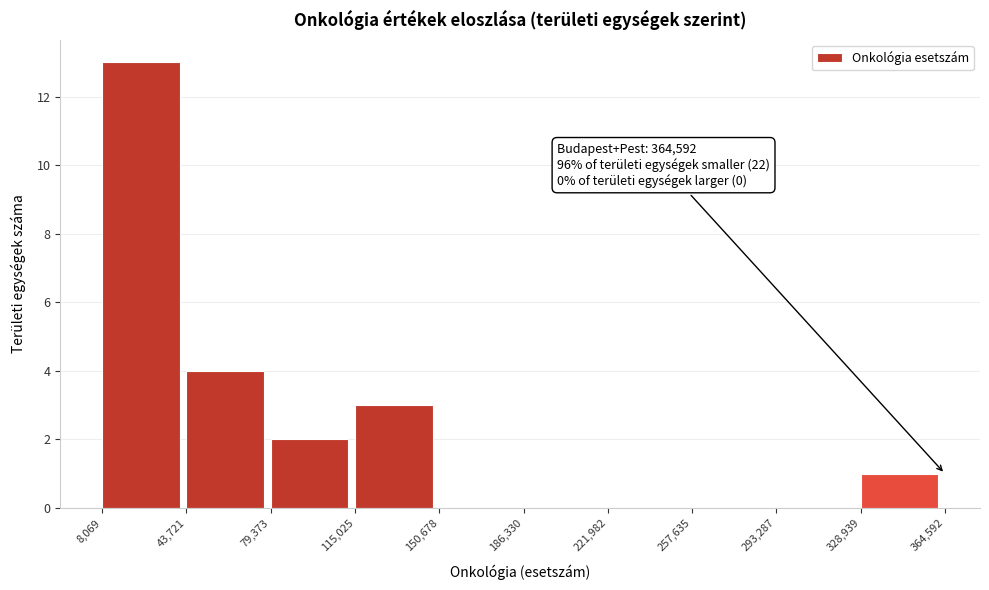

Over which range of the x-axis is the bar tallest?

8,069 to 43,721